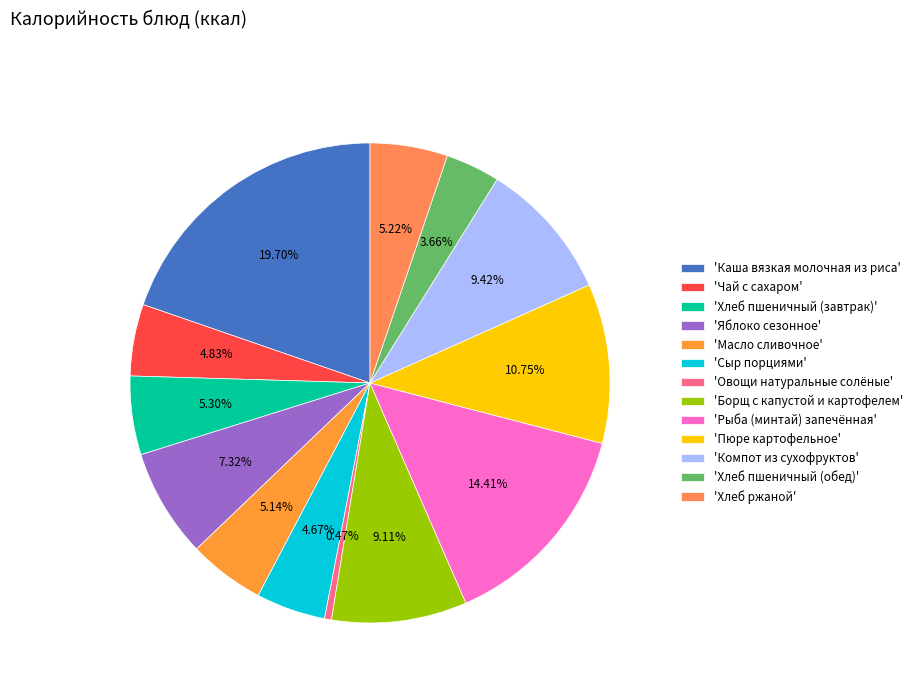

How many slices are in this pie chart?

13